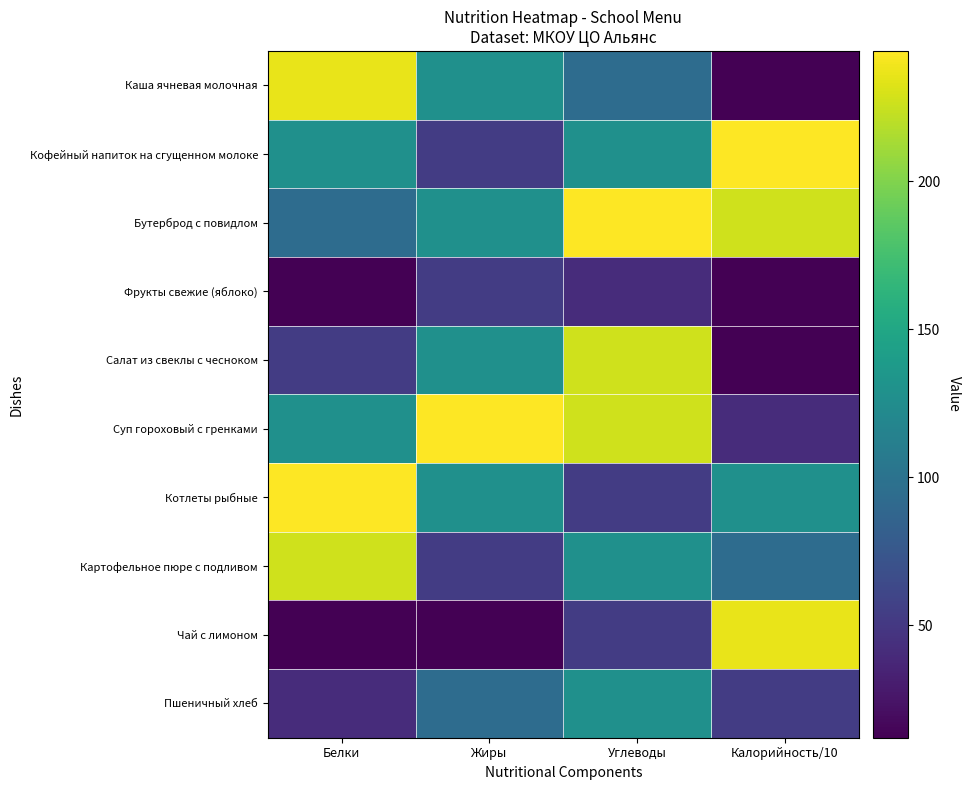

What is the minimum value shown in the chart?

12